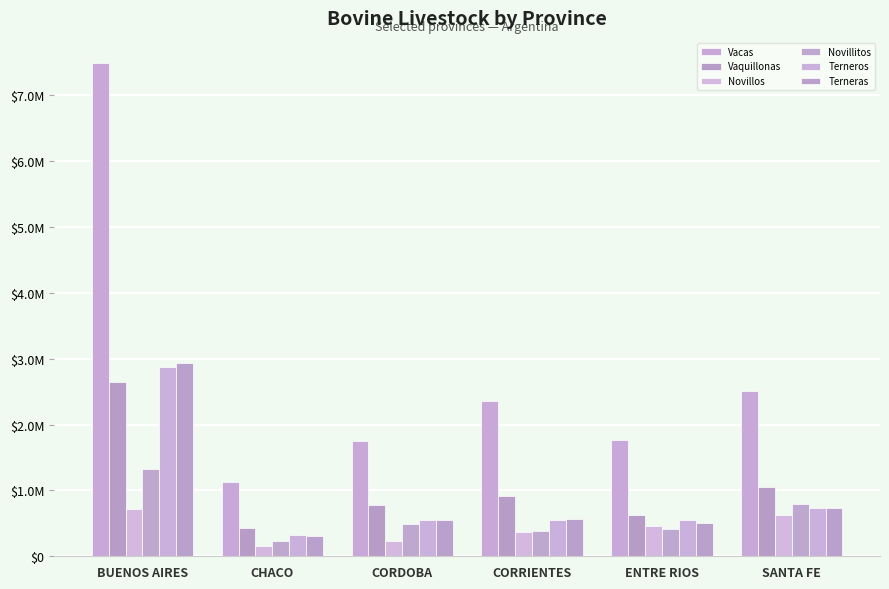

Where is Vaquillonas nearest to the value 1540009?

SANTA FE